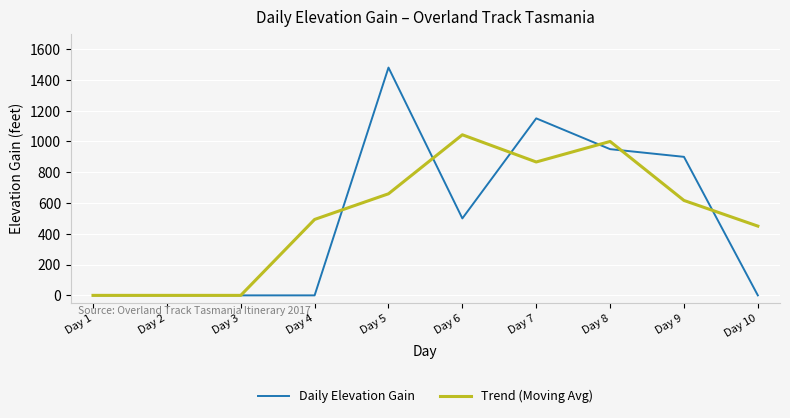

What is the sum of the Trend (Moving Avg) values at Day 3 and Day 7?

866.7